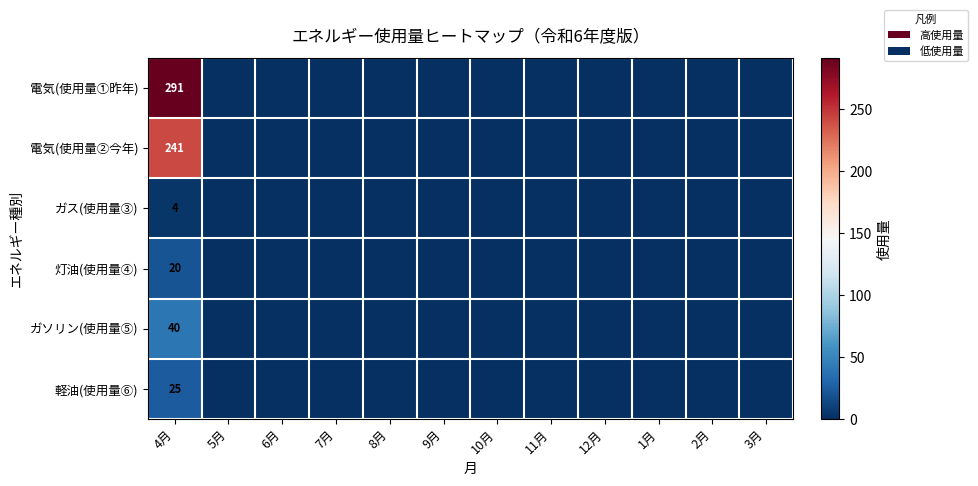

How many values in the 電気(使用量①昨年) series exceed 0?

1